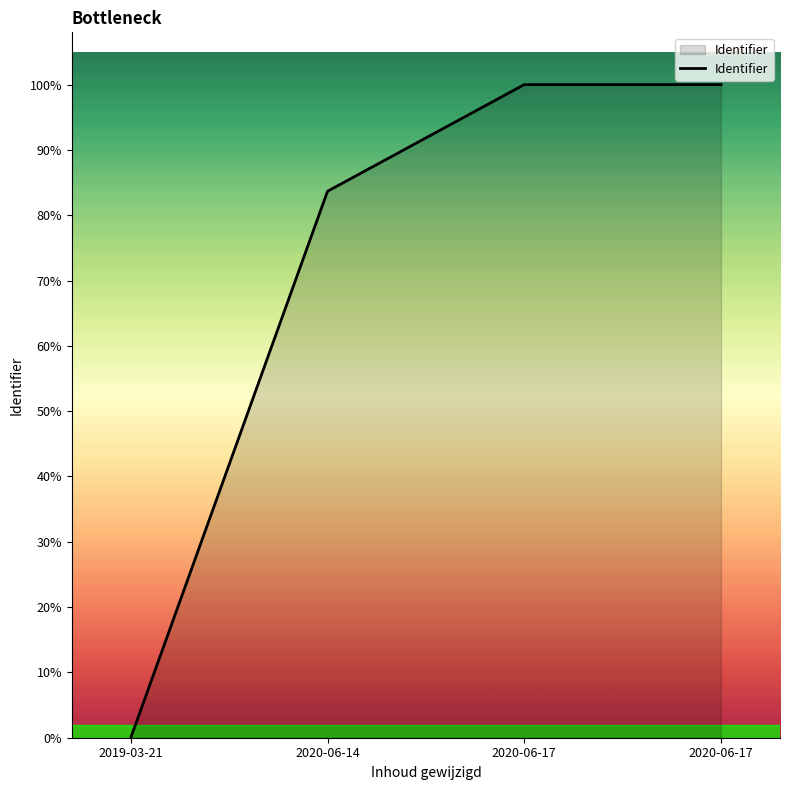

Does the chart have visible grid lines?

No